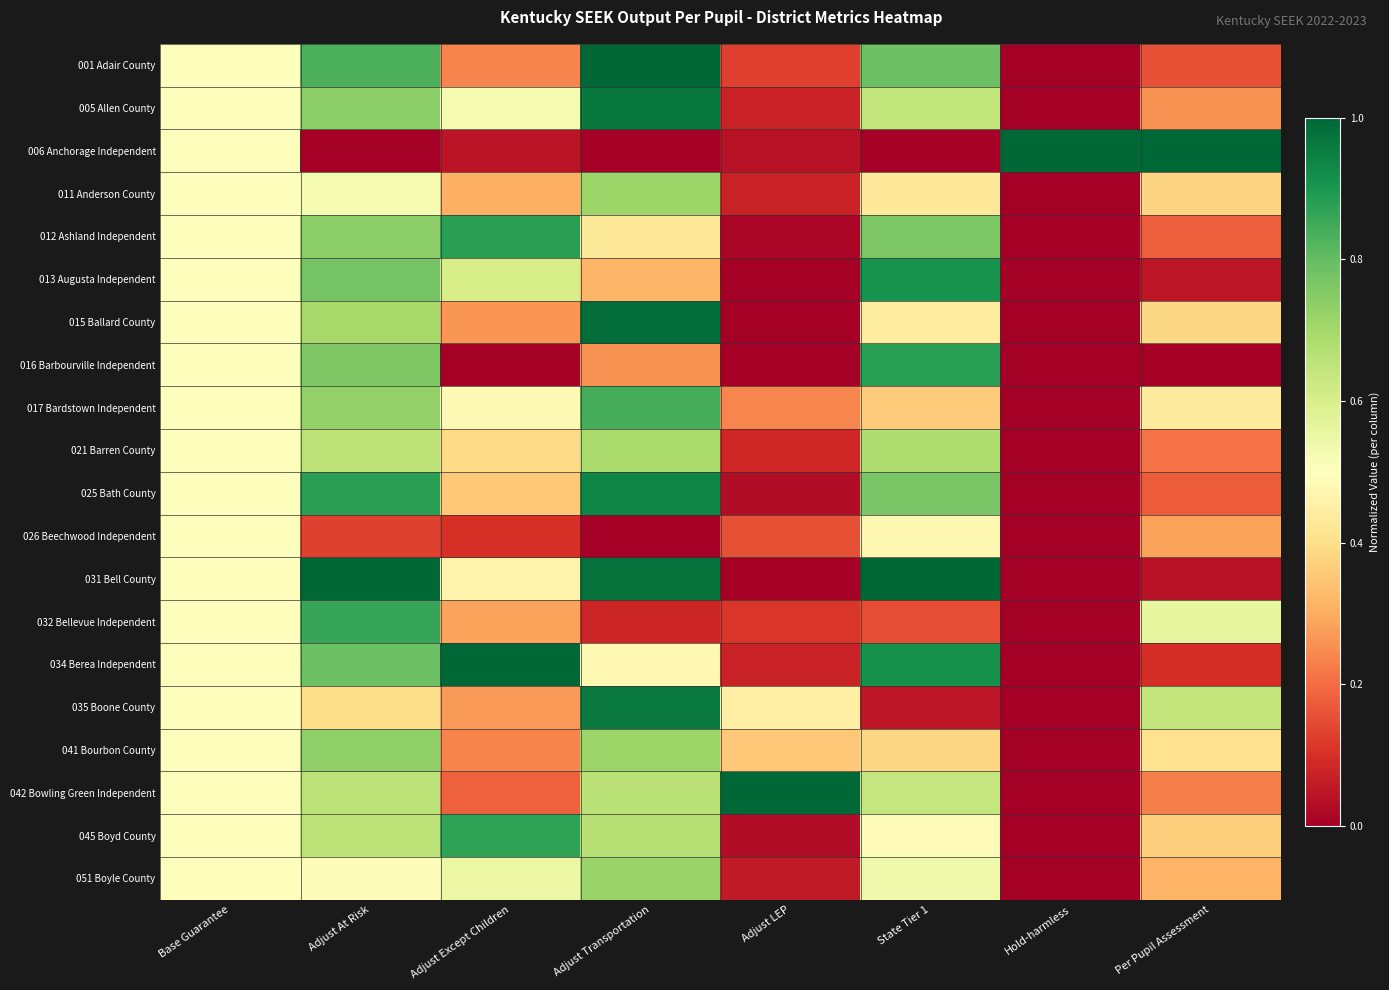

Rank the series by their maximum value, from highest to lowest.

001 Adair County, 006 Anchorage Independent, 031 Bell County, 034 Berea Independent, 042 Bowling Green Independent, 015 Ballard County, 005 Allen County, 035 Boone County, 025 Bath County, 013 Augusta Independent, 016 Barbourville Independent, 012 Ashland Independent, 045 Boyd County, 032 Bellevue Independent, 017 Bardstown Independent, 041 Bourbon County, 051 Boyle County, 011 Anderson County, 021 Barren County, 026 Beechwood Independent